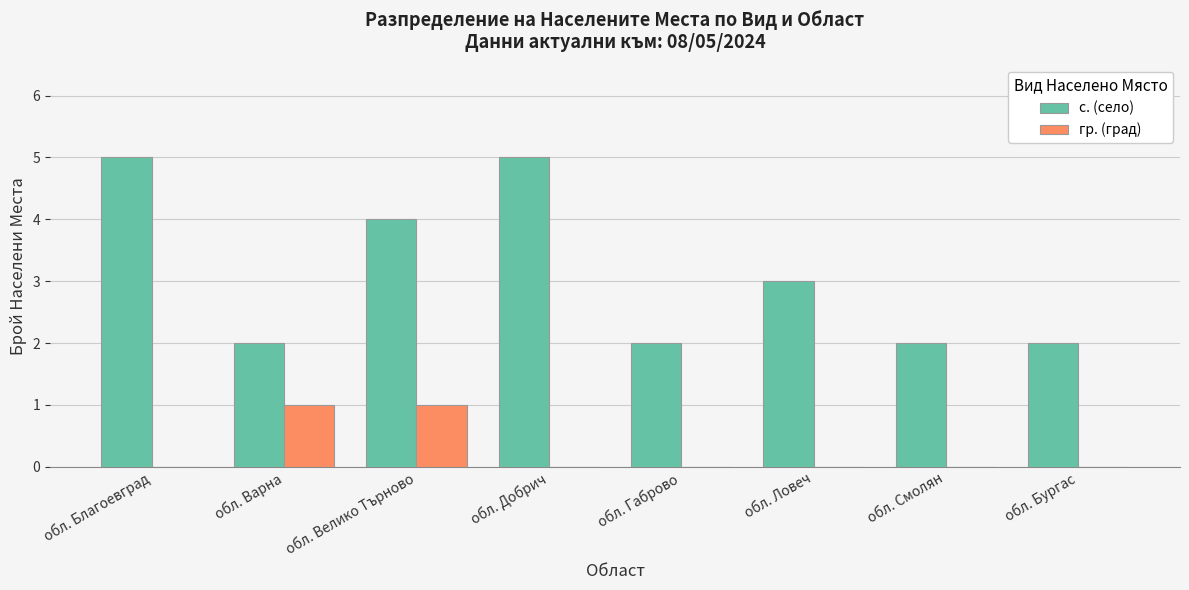

Which series has the largest total across all categories?

с. (село)